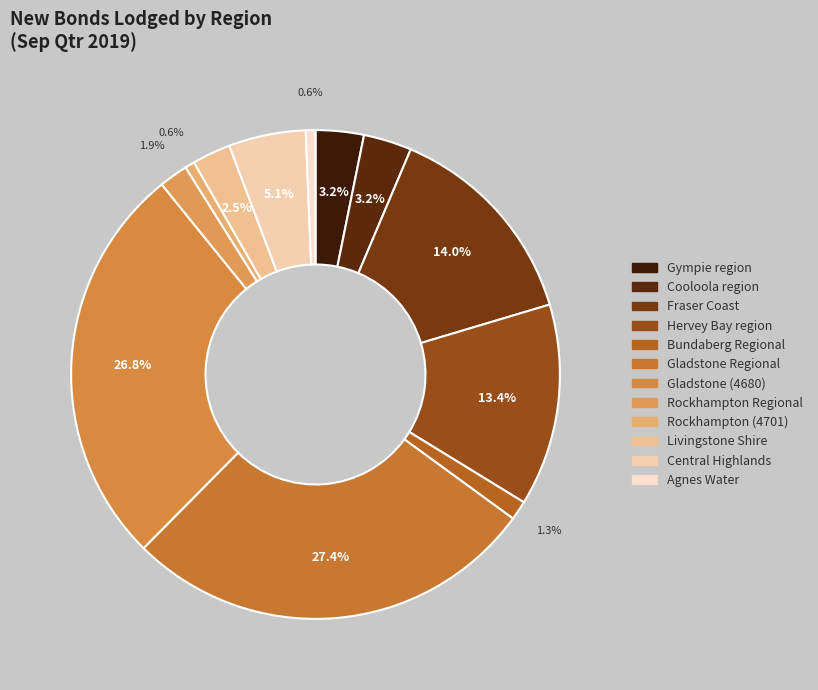

How many slices are in this pie chart?

12